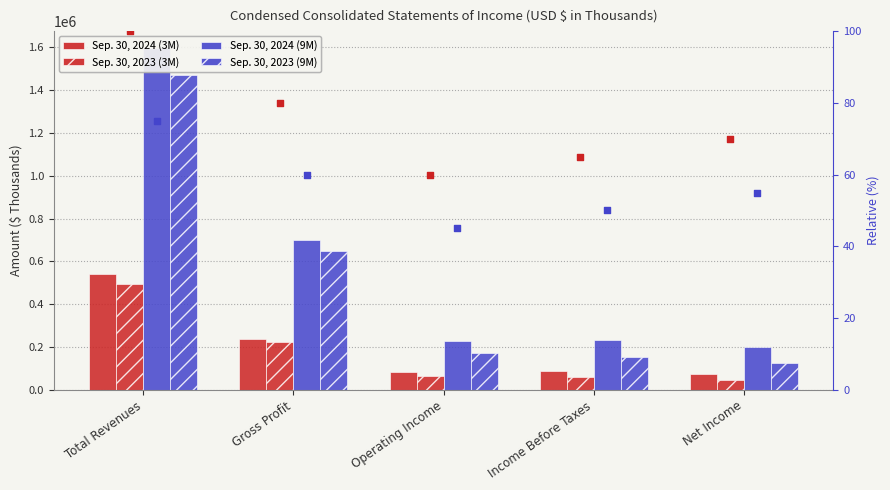

Which series has the largest Y range (max minus min)?

Sep. 30, 2024 (9M)